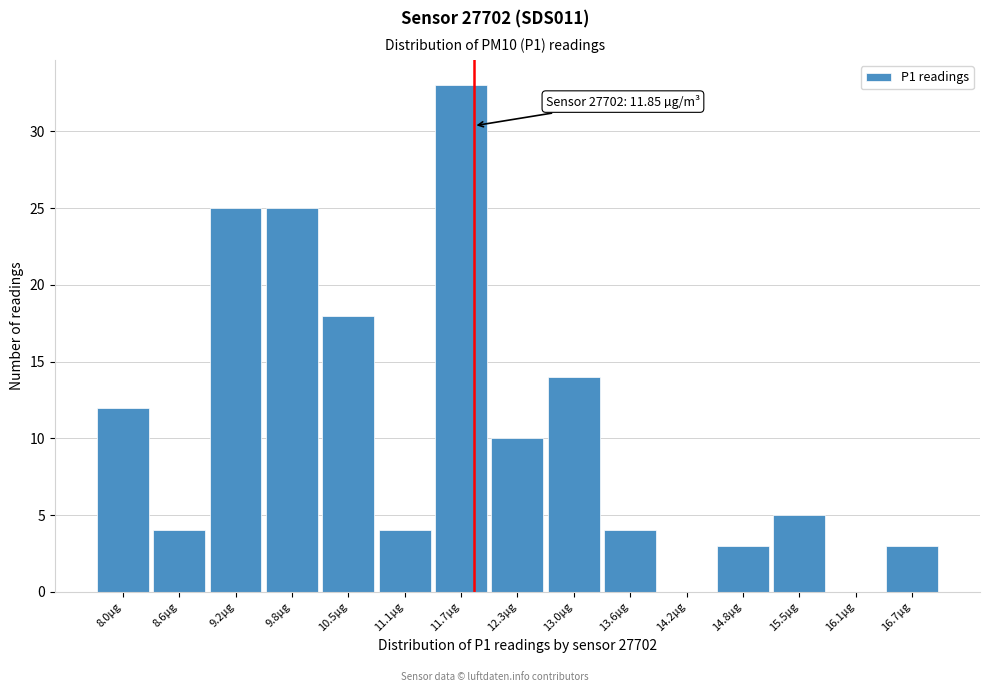

Which range on the x-axis has the tallest bar?

11.4 to 12.0